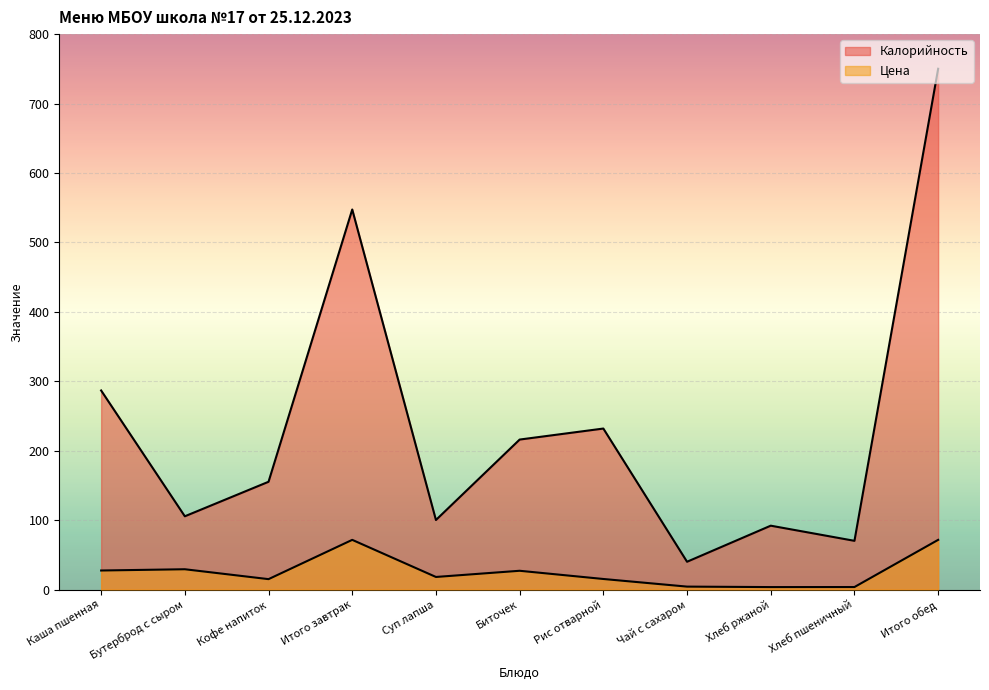

True or false: Калорийность and Цена intersect in this chart.

False